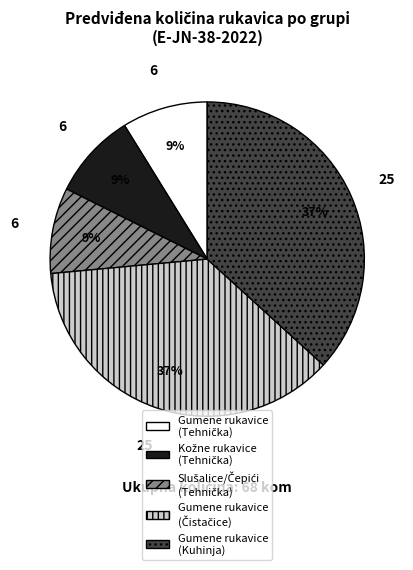

To the nearest percent, what is the average slice percentage?

20%